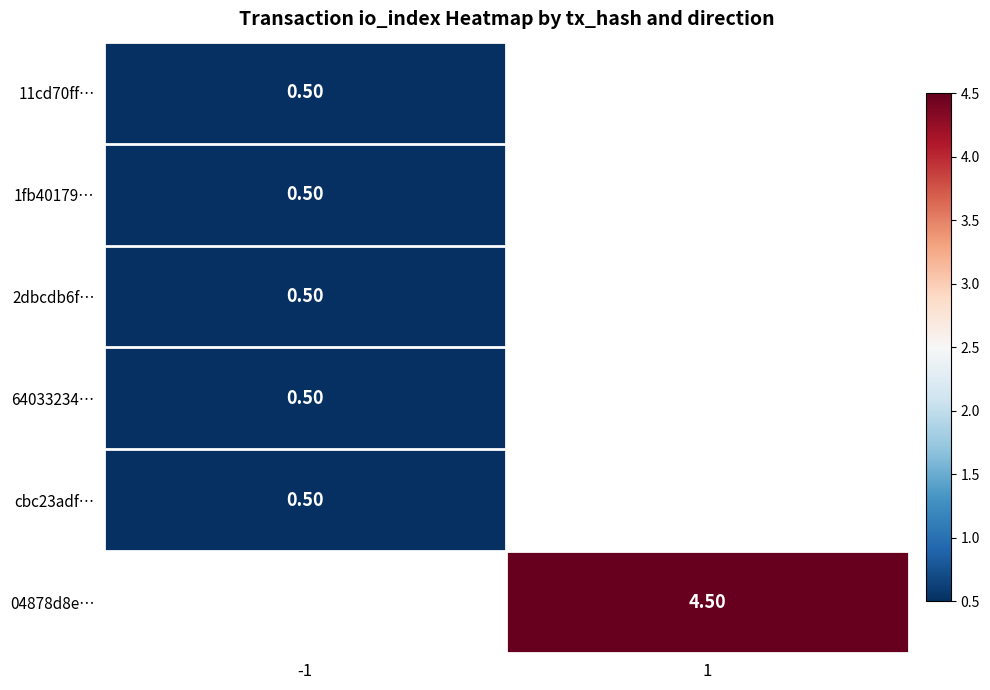

Count the number of data series in this chart.

6